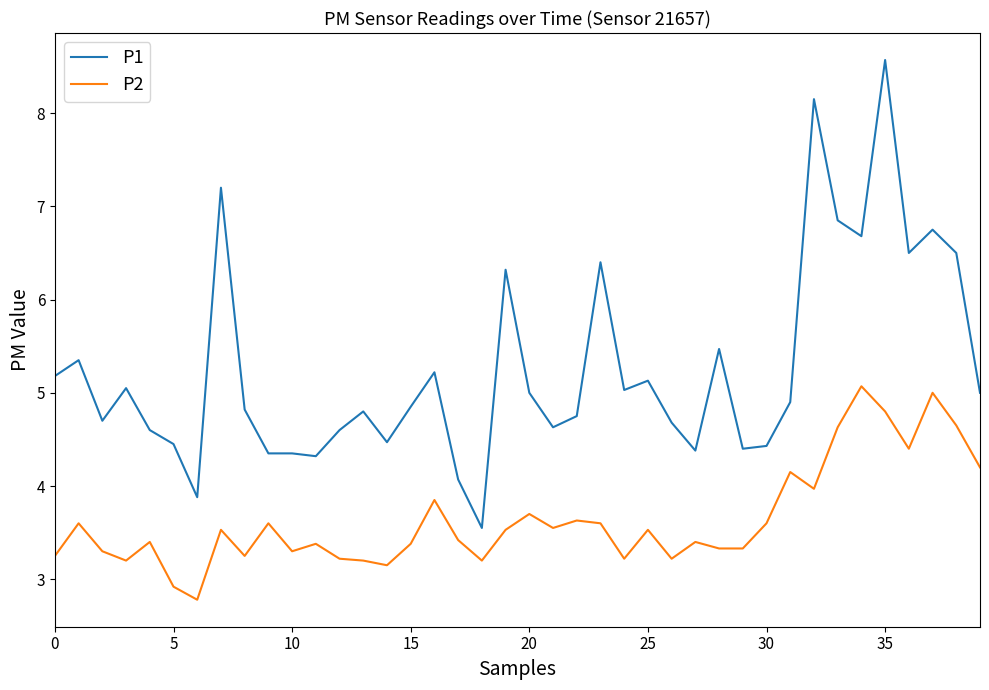

What is the maximum value shown in the chart?

8.6